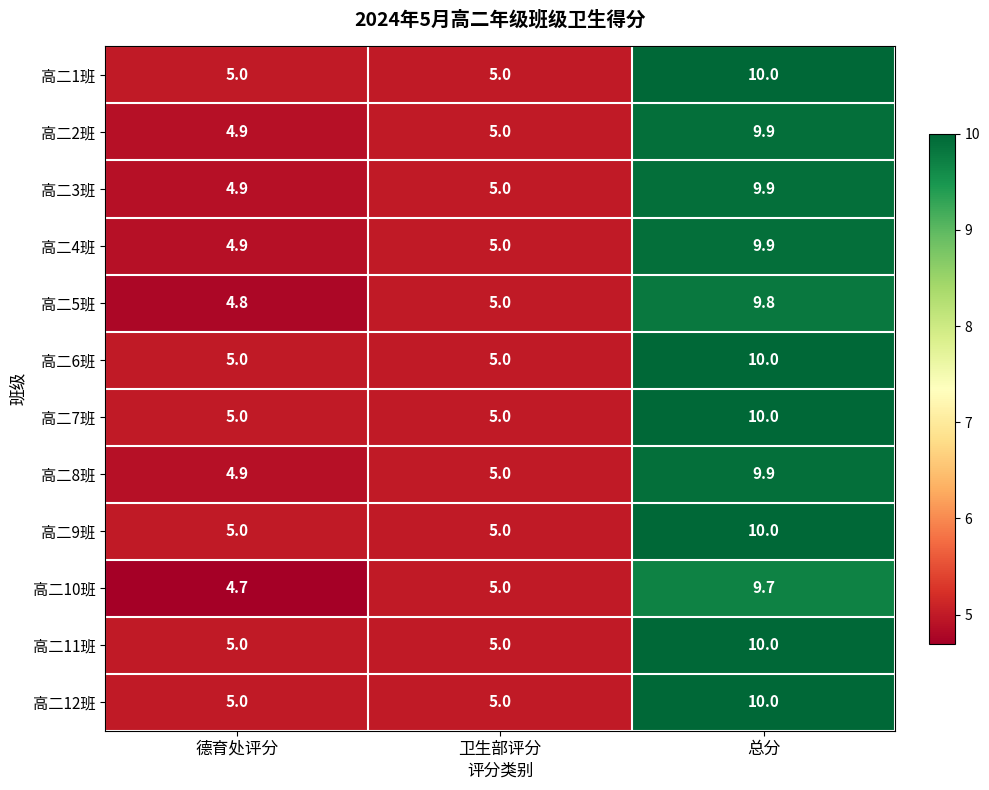

Which series changed the most between 德育处评分 and 卫生部评分?

高二10班